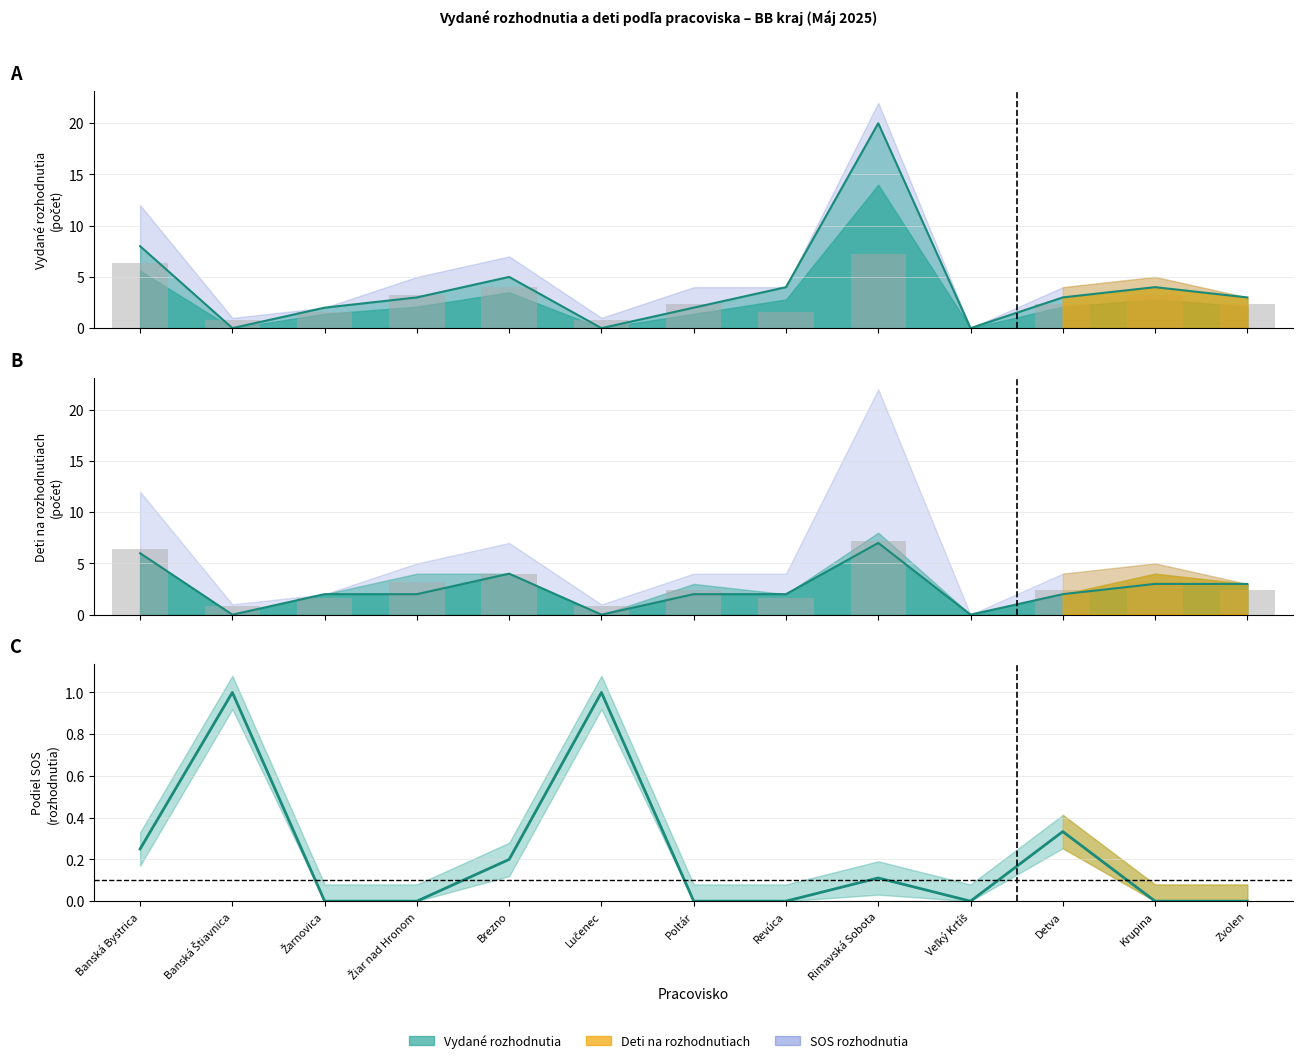

Which series has the largest total across all categories?

počet vydaných rozhodnutí